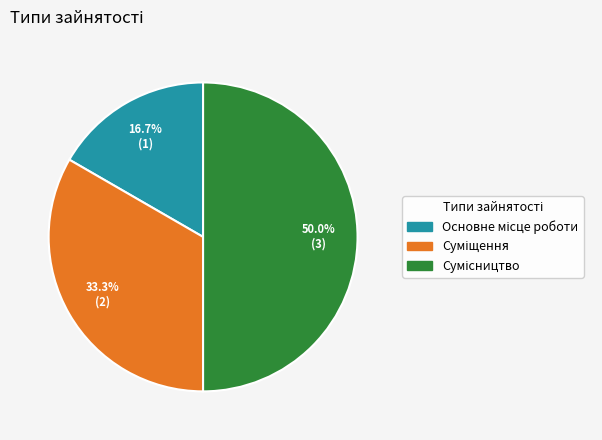

Which category has the smallest portion of the pie?

Основне місце роботи